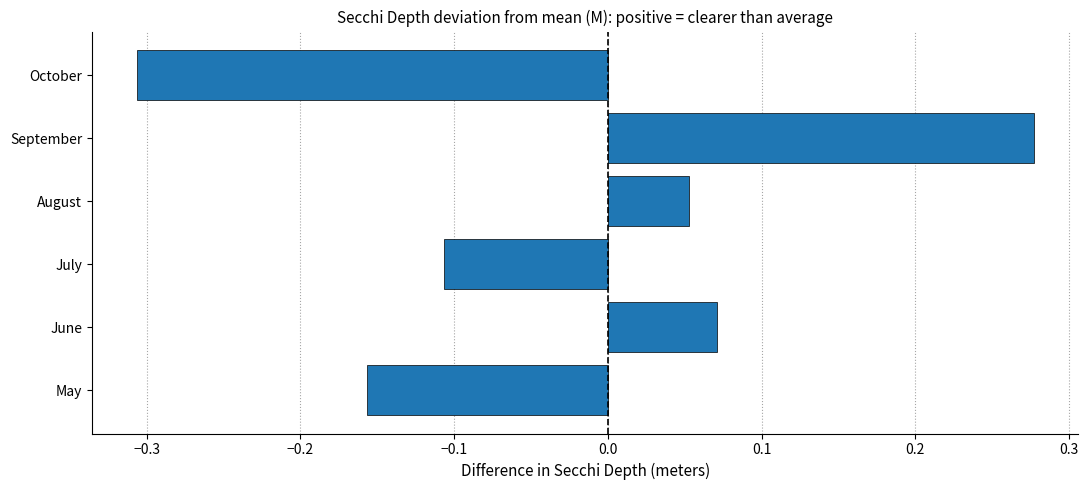

At which label is the value closest to 0?

August